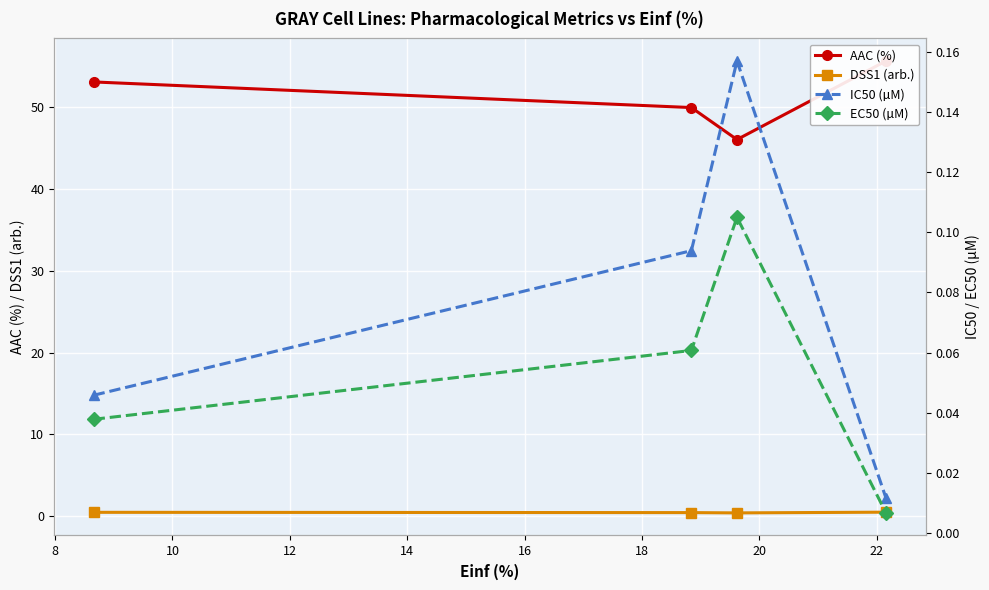

True or false: DSS1 (arb.) has more than 1 interior local peaks.

False